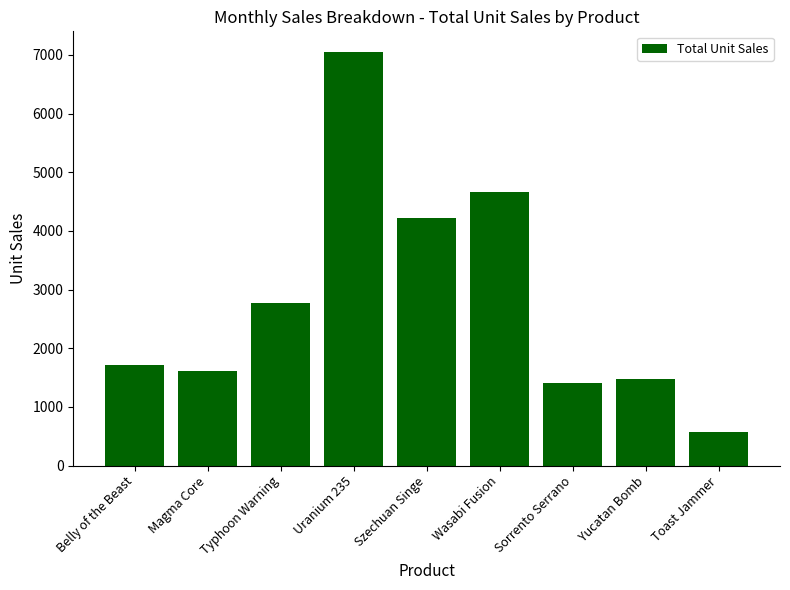

What is the difference between the values at Wasabi Fusion and Magma Core?

3046